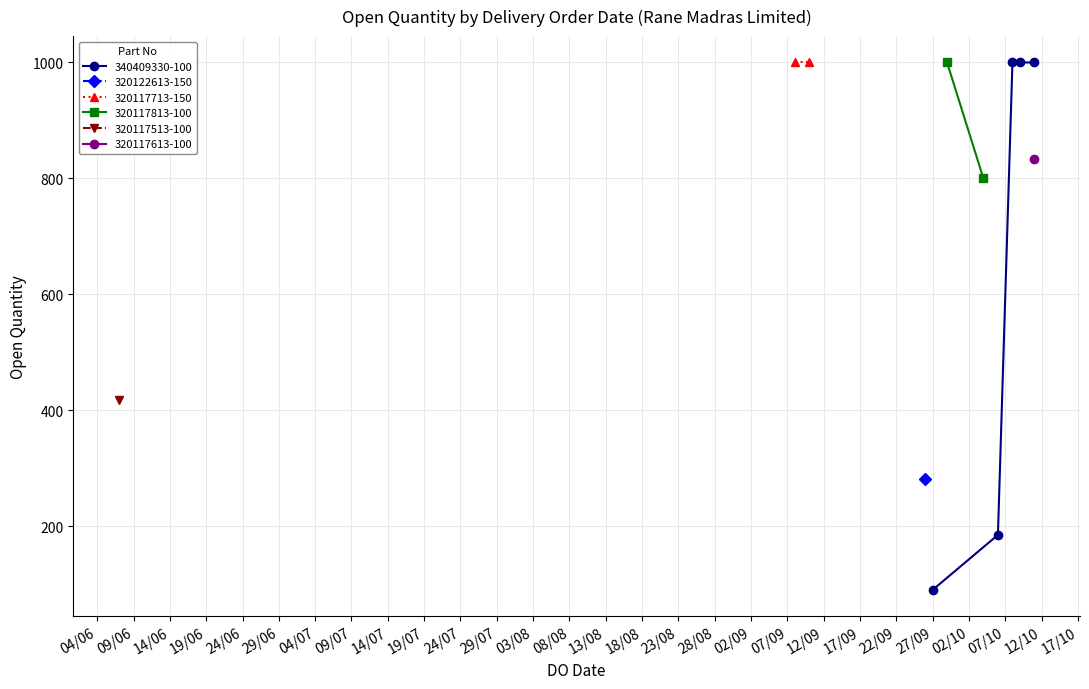

Does the chart have visible grid lines?

Yes